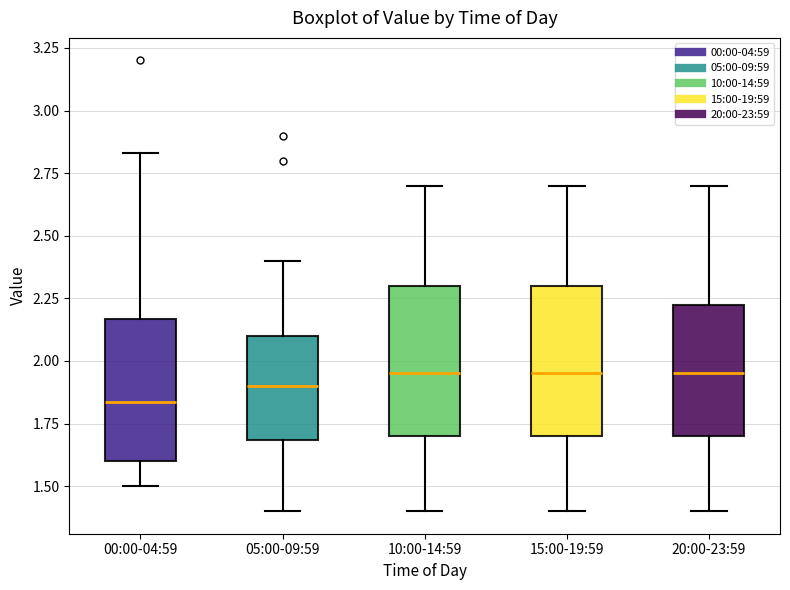

Reading left to right, read every box against the y-axis: the position of its median line, the range the box covers, and the ends of its whiskers. The values are not printed on the chart, so give them approximately, as read against the axis.

00:00-04:59: median 1.85, box 1.60 to 2.15, whiskers 1.50 to 2.85
05:00-09:59: median 1.90, box 1.70 to 2.10, whiskers 1.40 to 2.40
10:00-14:59: median 1.95, box 1.70 to 2.30, whiskers 1.40 to 2.70
15:00-19:59: median 1.95, box 1.70 to 2.30, whiskers 1.40 to 2.70
20:00-23:59: median 1.95, box 1.70 to 2.25, whiskers 1.40 to 2.70